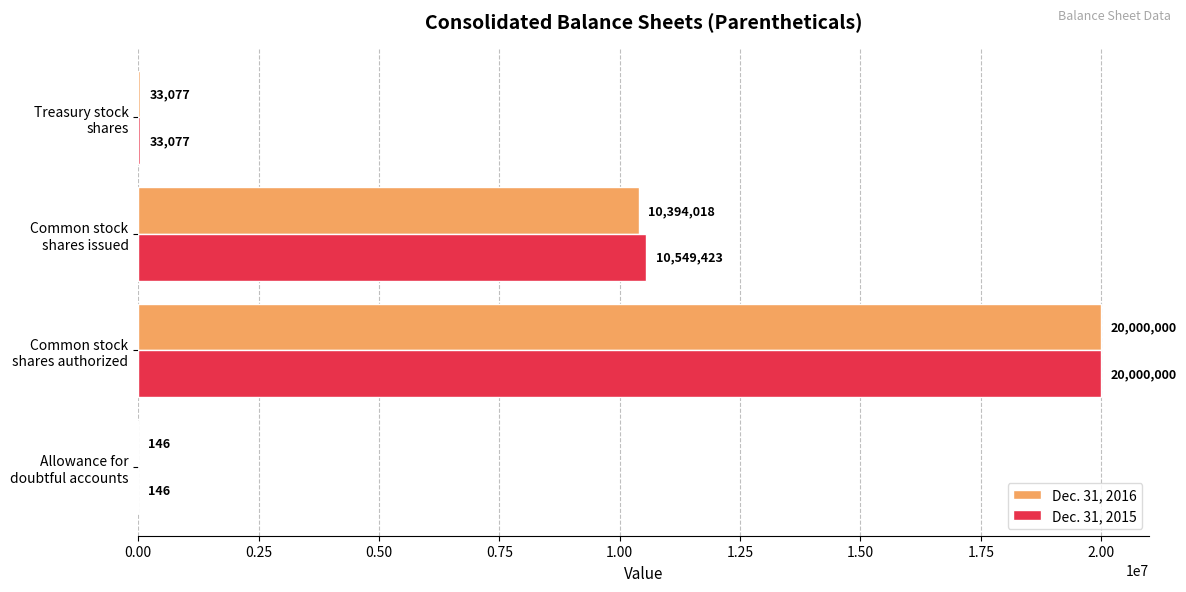

What is the maximum value for Dec. 31, 2016?

20000000